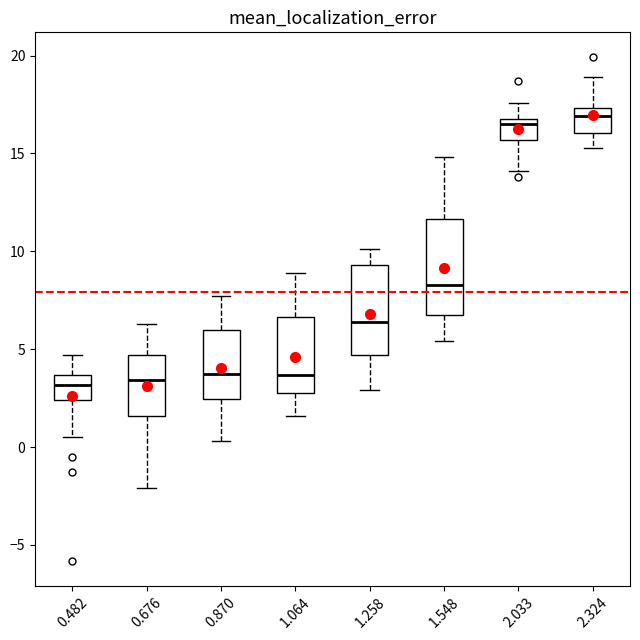

Where is the lower edge of the box at x = 1.548 on the y-axis? The values are not printed on the chart, so give them approximately, as read against the axis.

7.0